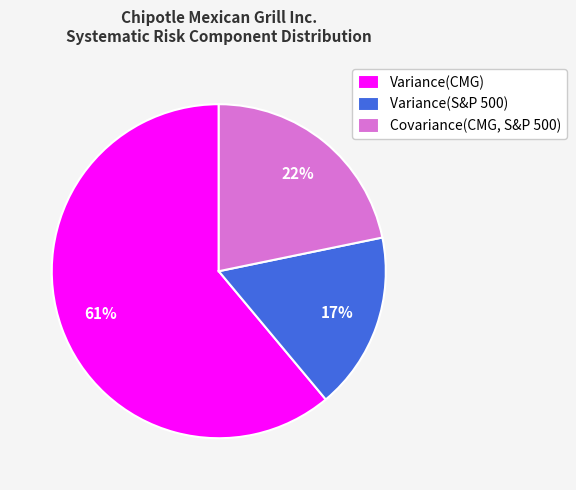

Which slice represents more than half of the pie?

Variance(CMG)